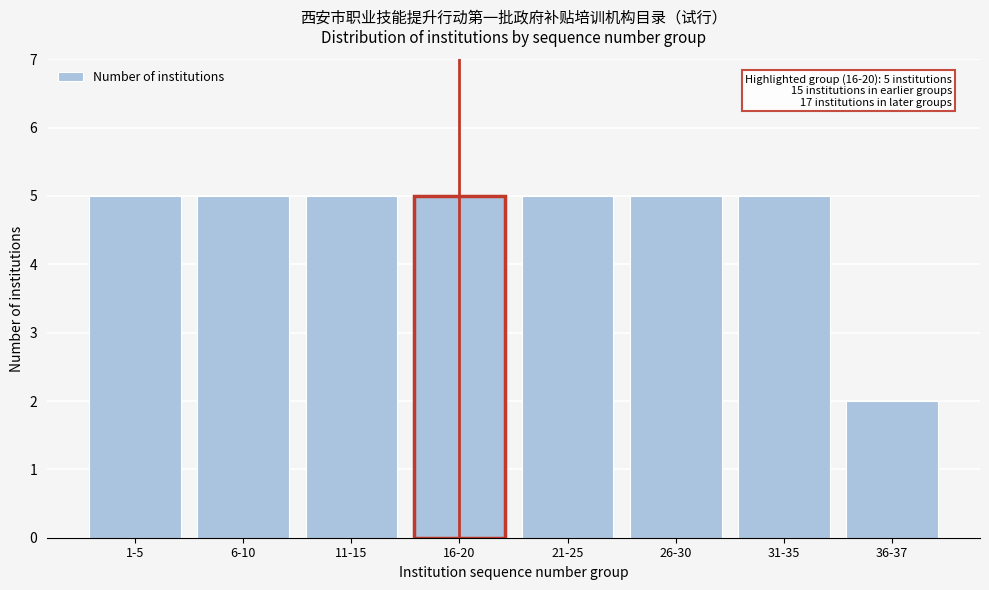

Reading left to right, transcribe all the data shown in this chart.

5	5	5	5	5	5	5	2